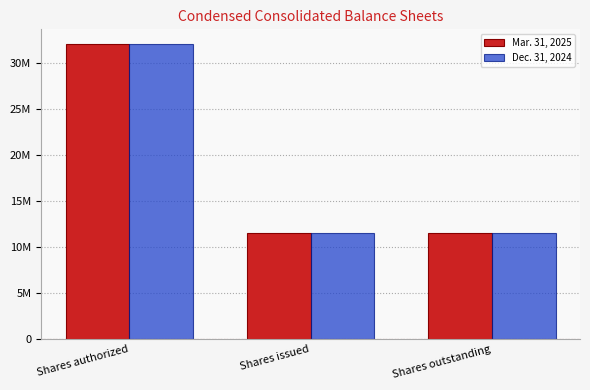

What are all the series names shown in the legend?

Mar. 31, 2025, Dec. 31, 2024